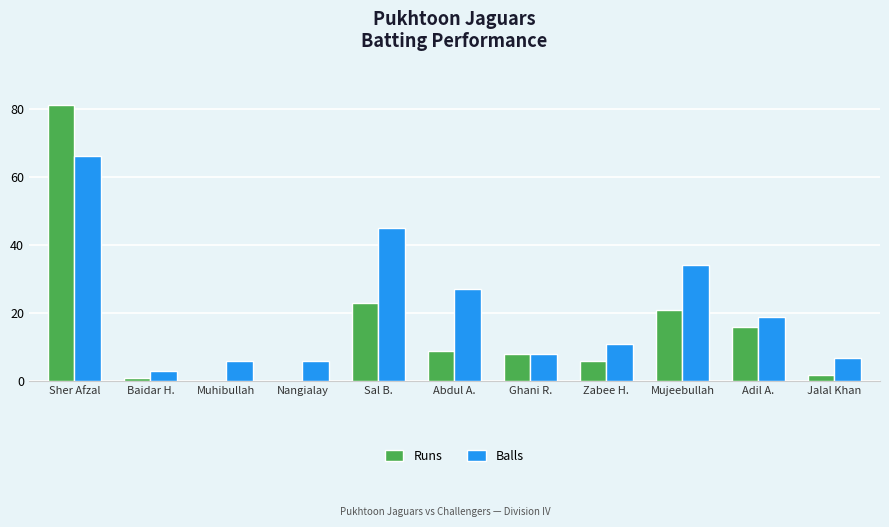

What is the sum of the Runs values at Mujeebullah and Adil A.?

37